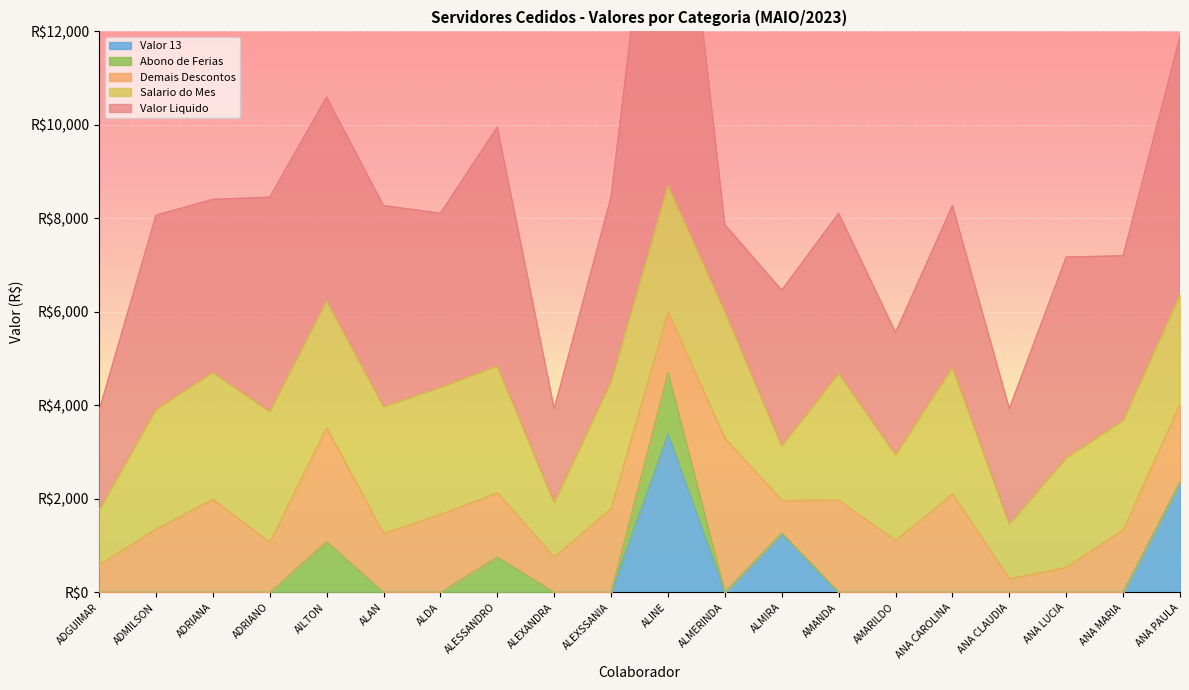

What is the label of the 1st point from the left?

ADGUIMAR